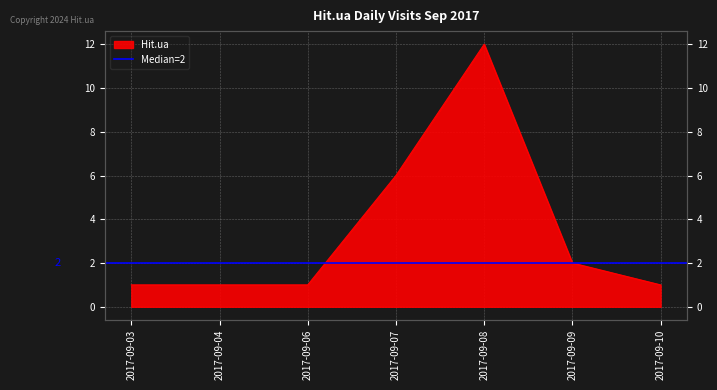

Where is the first local maximum?

2017-09-08